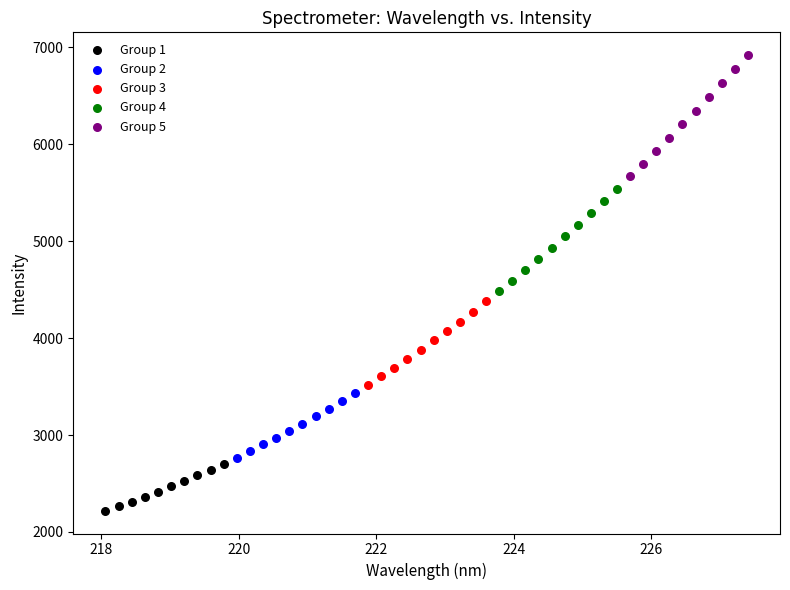

Which series contains the lowest Y value?

Group 1